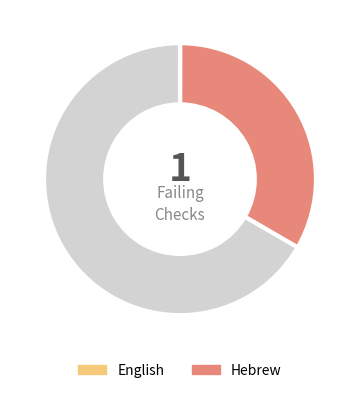

Is there a majority slice in this chart?

Yes